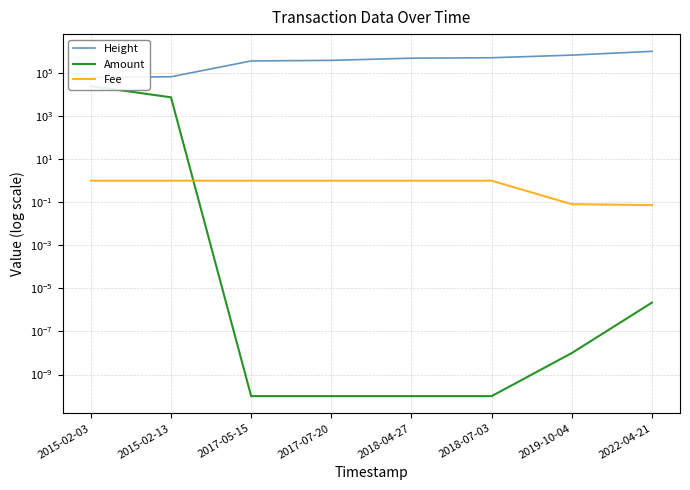

At which category is the sum across all series the highest?

2022-04-21